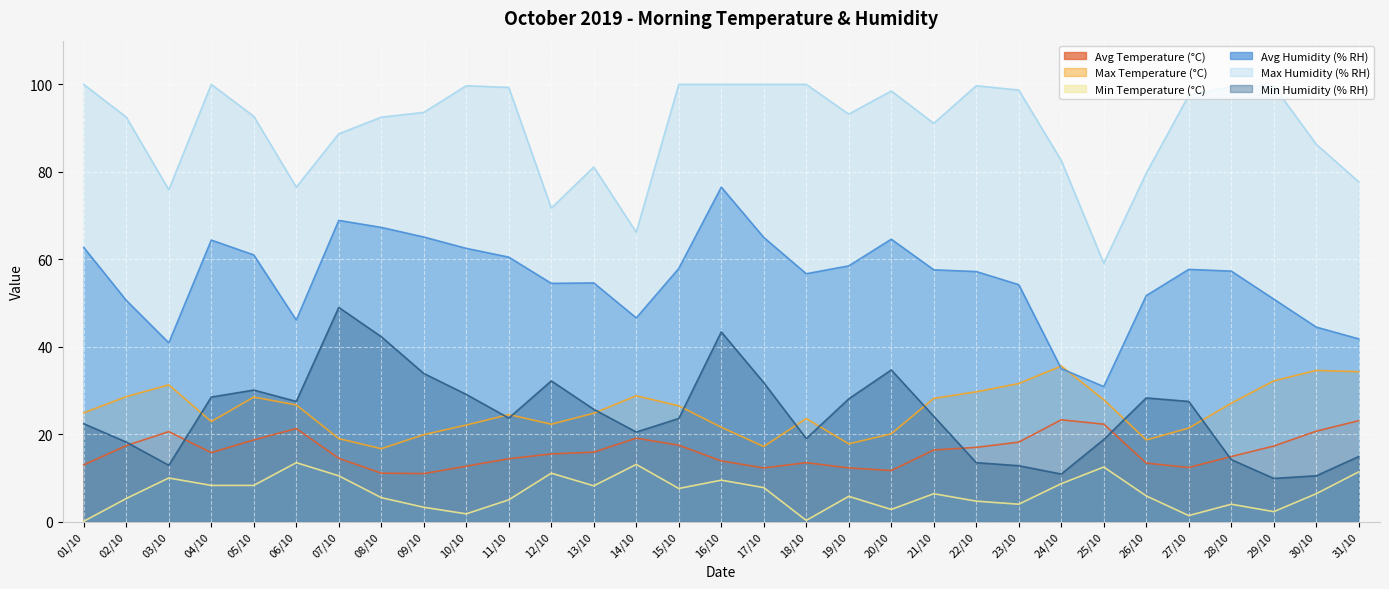

Which label corresponds to the smallest value in the chart?

01/10